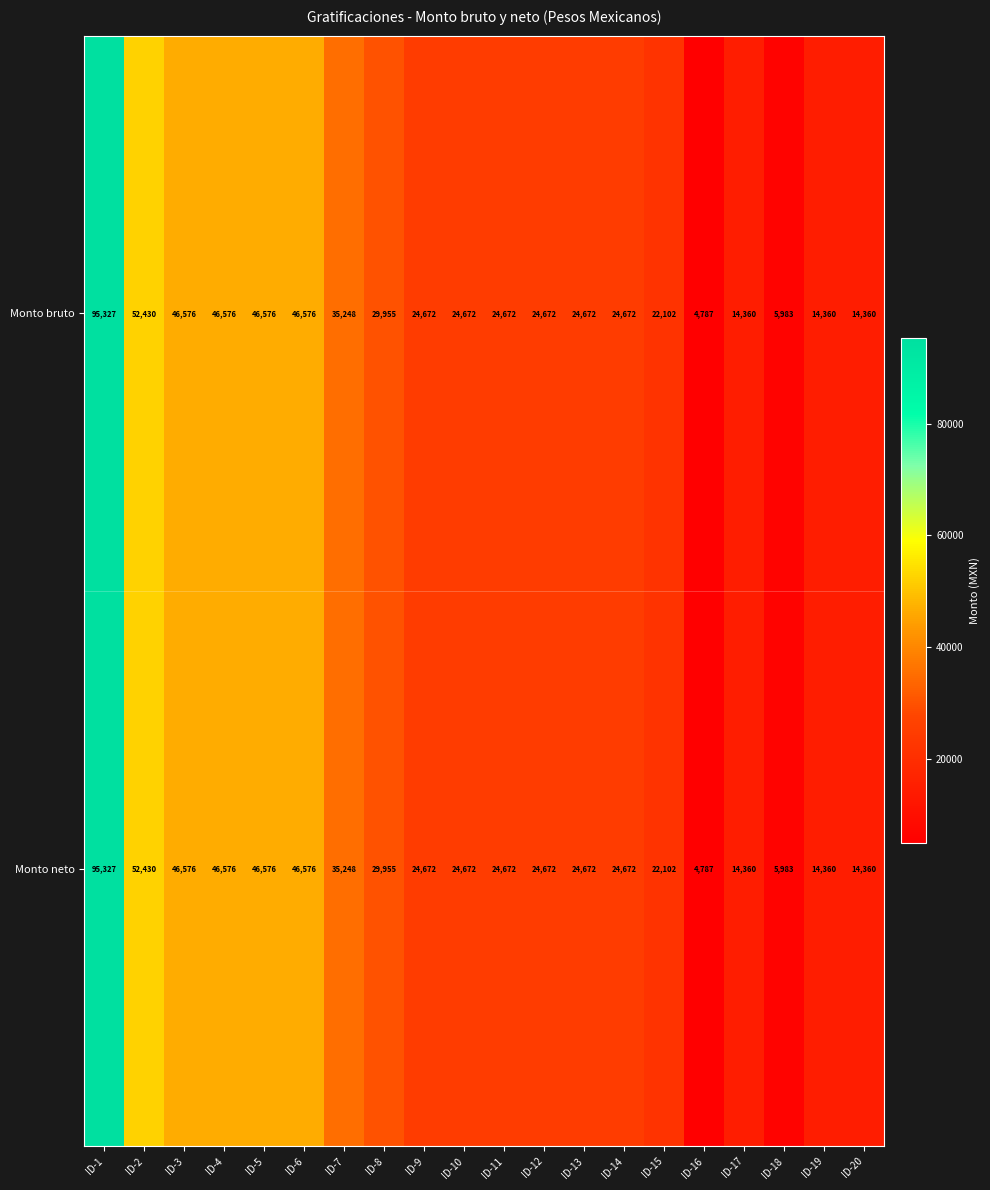

At how many categories does at least one series exceed 38115?

6